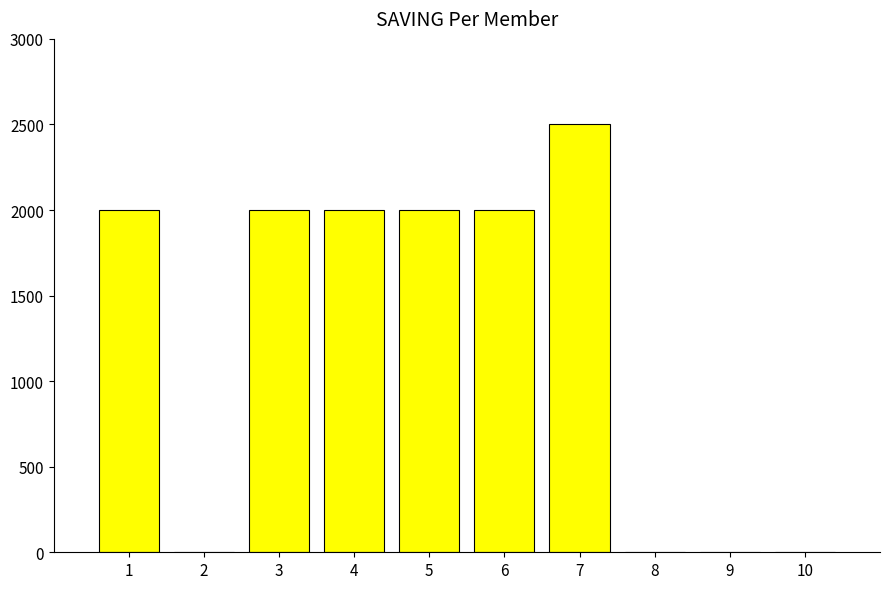

What is the change in value from 5 to 9?

-2000